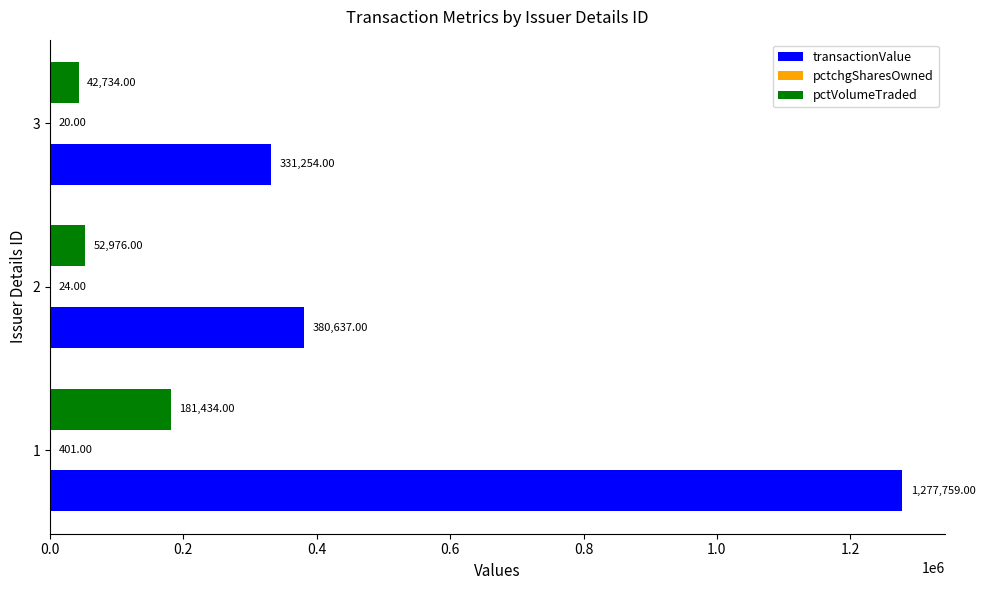

What is the sum of all pctVolumeTraded values?

277144